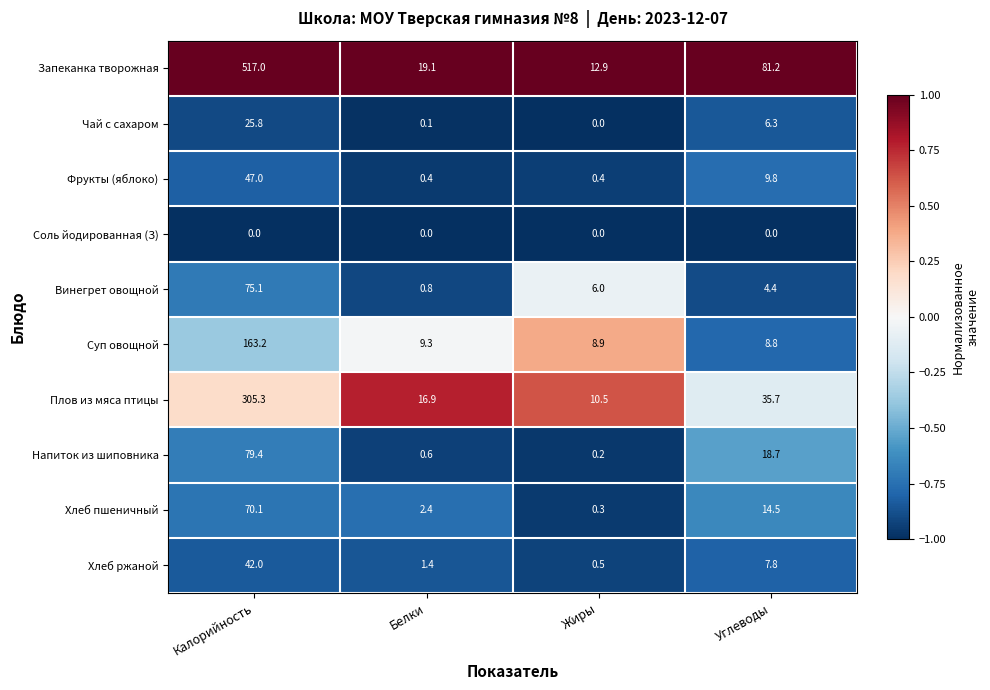

True or false: Суп овощной has a value of 286.7 at Калорийность.

False